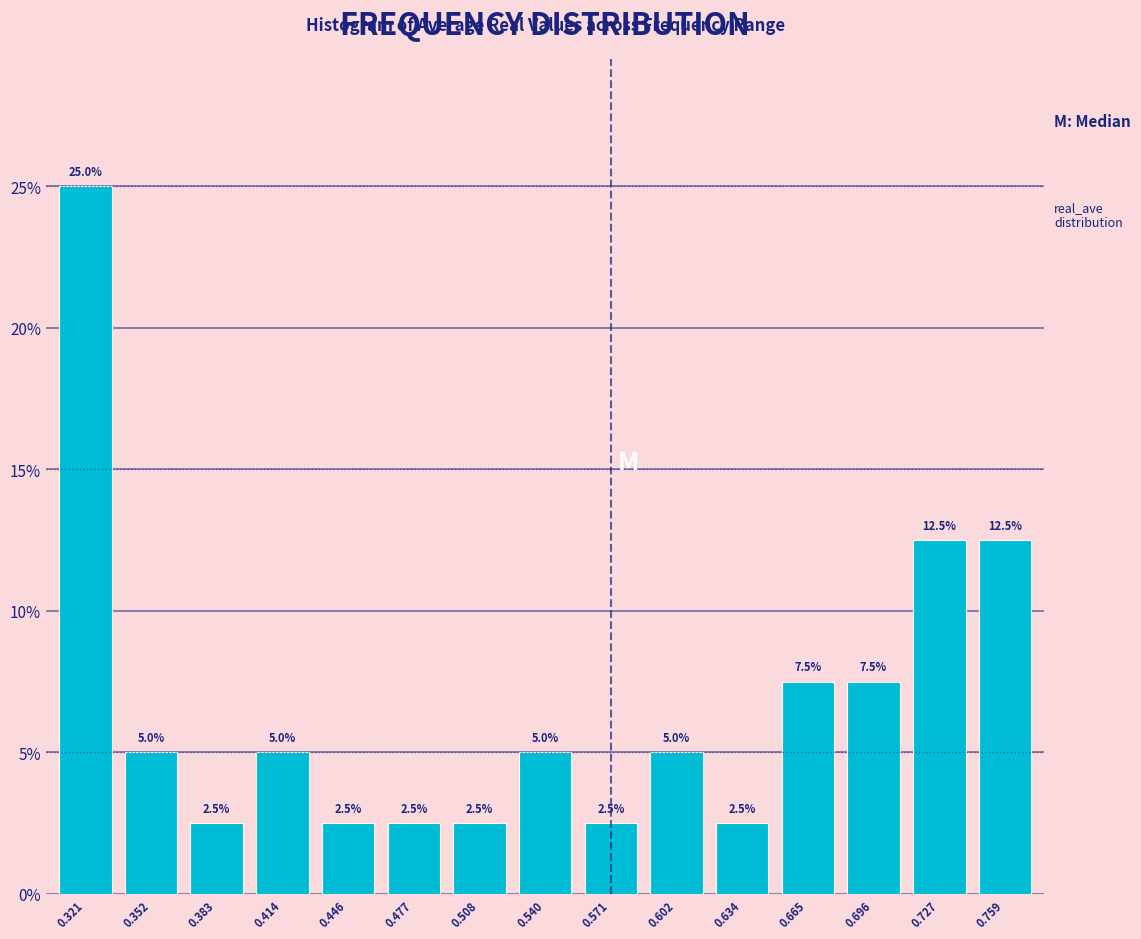

Reading left to right, extract all data points from this chart.

0.321=25.0	0.352=5.0	0.383=2.5	0.414=5.0	0.446=2.5	0.477=2.5	0.508=2.5	0.540=5.0	0.571=2.5	0.602=5.0	0.634=2.5	0.665=7.5	0.696=7.5	0.727=12.5	0.759=12.5